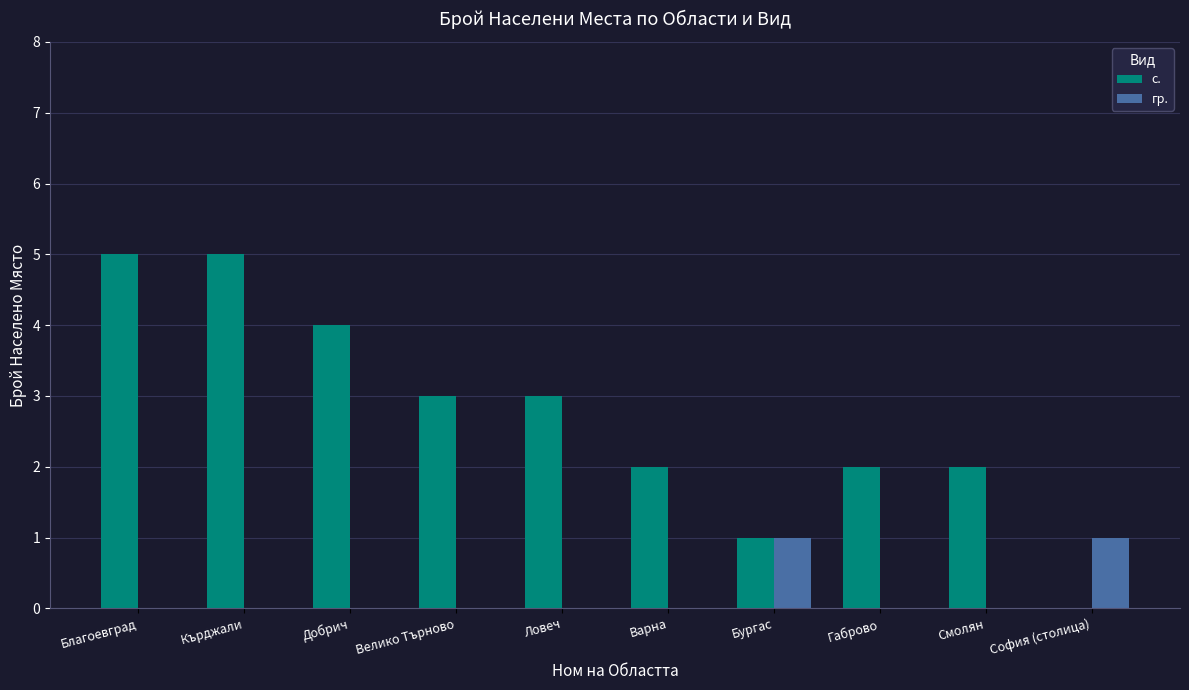

The value of гр. at Смолян is -1. True or false?

False